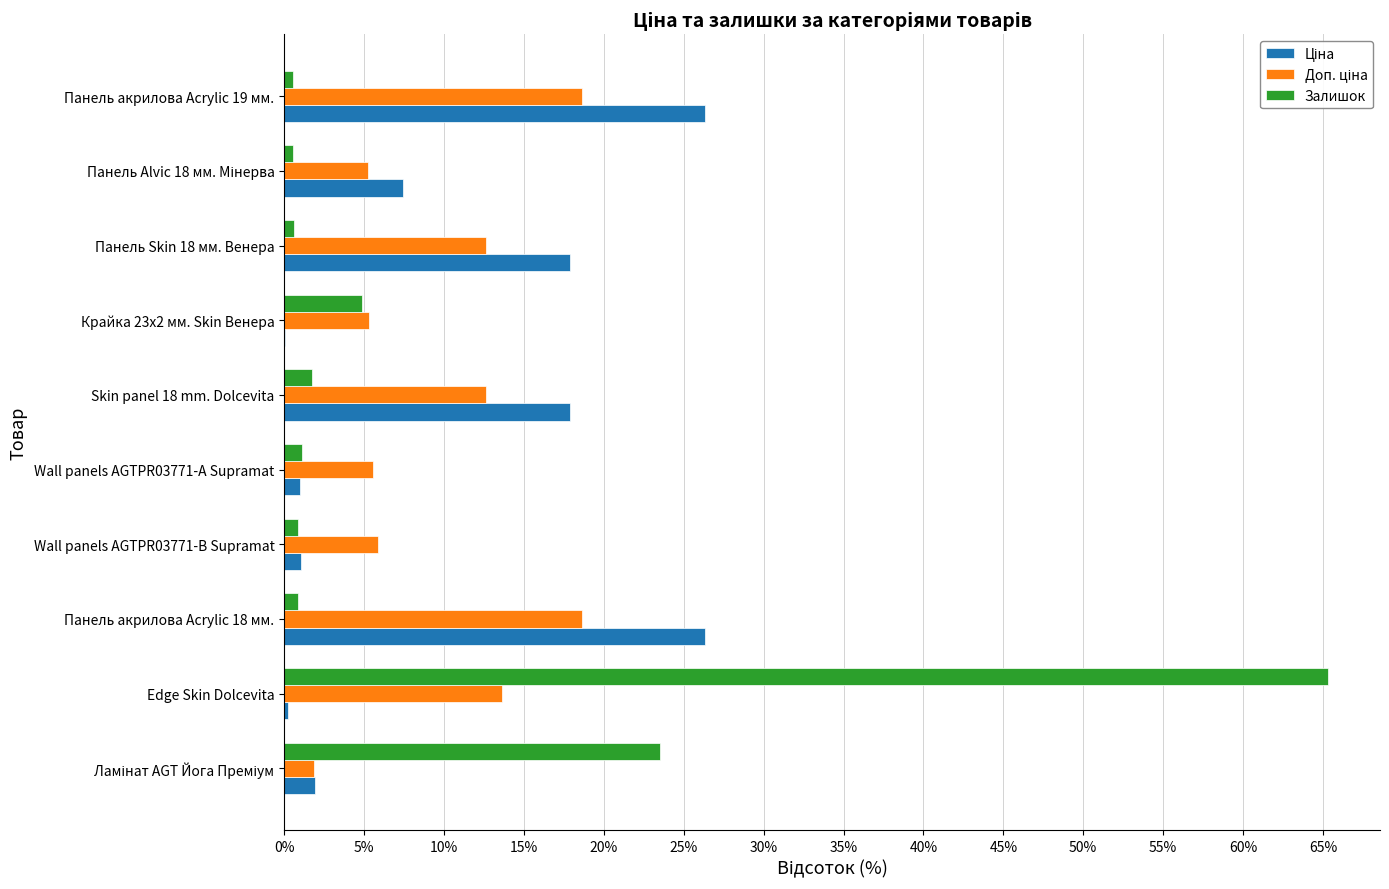

Which category has the highest value in the Залишок series?

Edge Skin Dolcevita